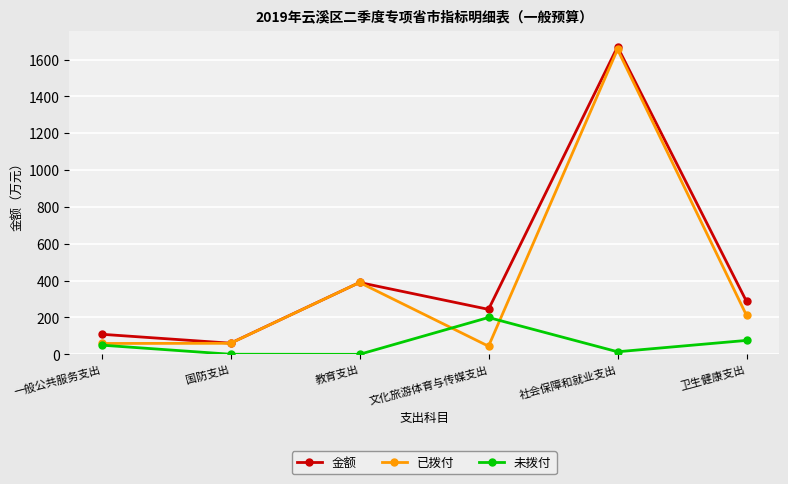

What is the sum of all 未拨付 values?

340.1